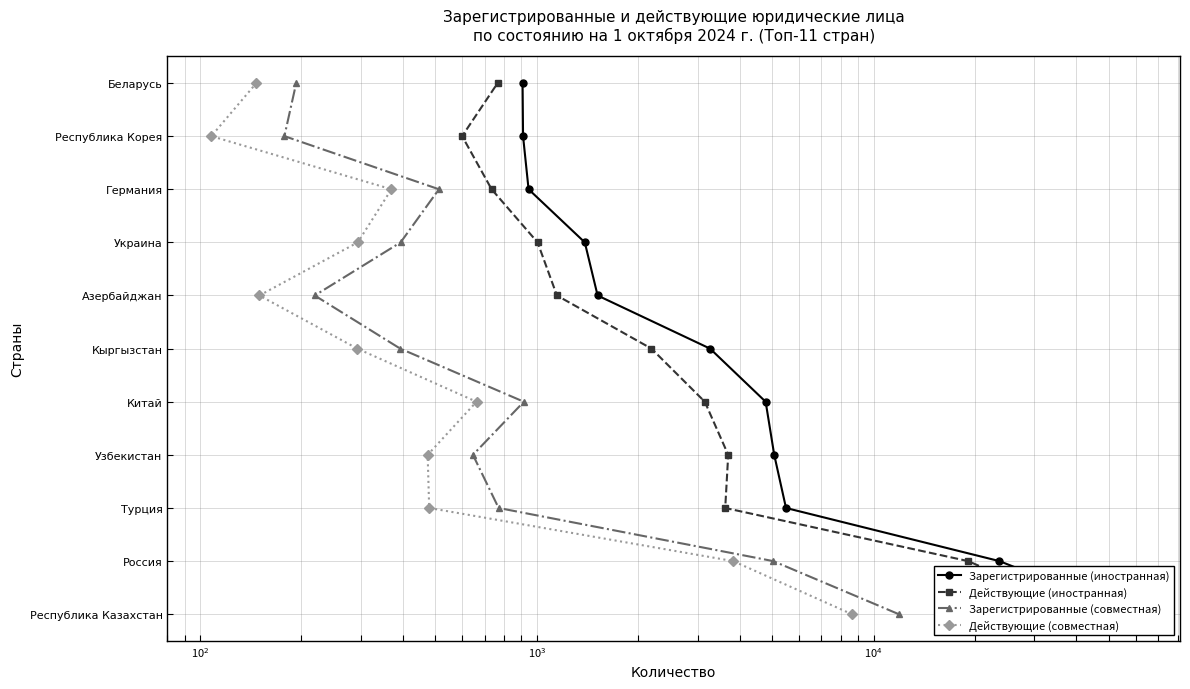

Which series has the widest spread of values?

Зарегистрированные (иностранная)